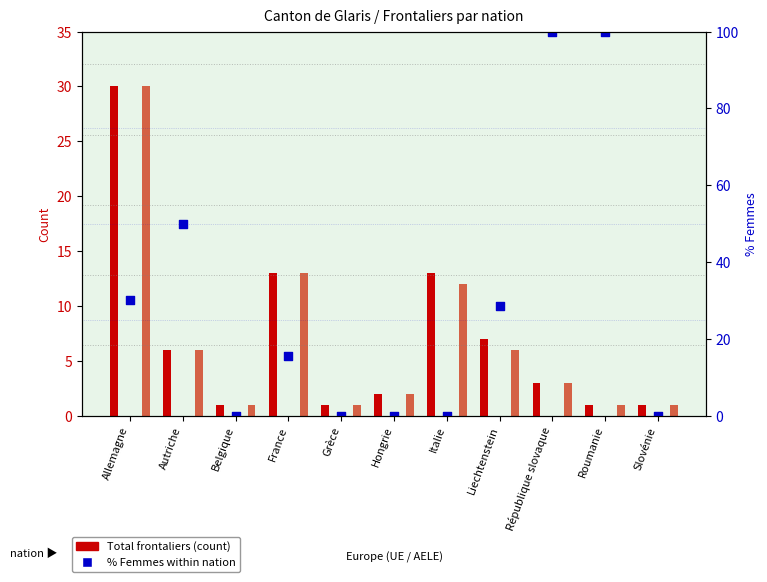

Which series has the largest Y range (max minus min)?

% Femmes (percentile)